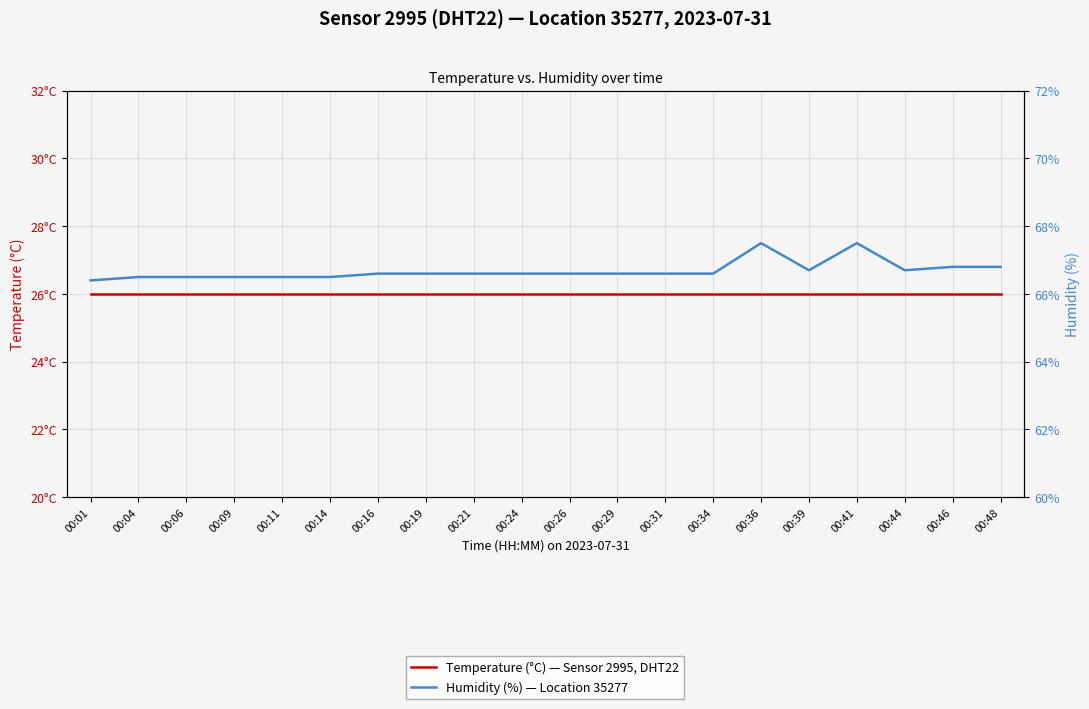

Reading left to right, transcribe all the data shown in this chart.

Temperature (°C) — Sensor 2995, DHT22: 26.0	26.0	26.0	26.0	26.0	26.0	26.0	26.0	26.0	26.0	26.0	26.0	26.0	26.0	26.0	26.0	26.0	26.0	26.0	26.0
Humidity (%) — Location 35277: 66.4	66.5	66.5	66.5	66.5	66.5	66.6	66.6	66.6	66.6	66.6	66.6	66.6	66.6	67.5	66.7	67.5	66.7	66.8	66.8